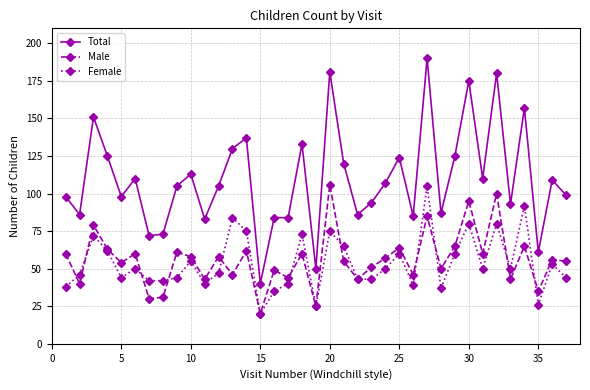

What are all the series names shown in the legend?

Total, Male, Female